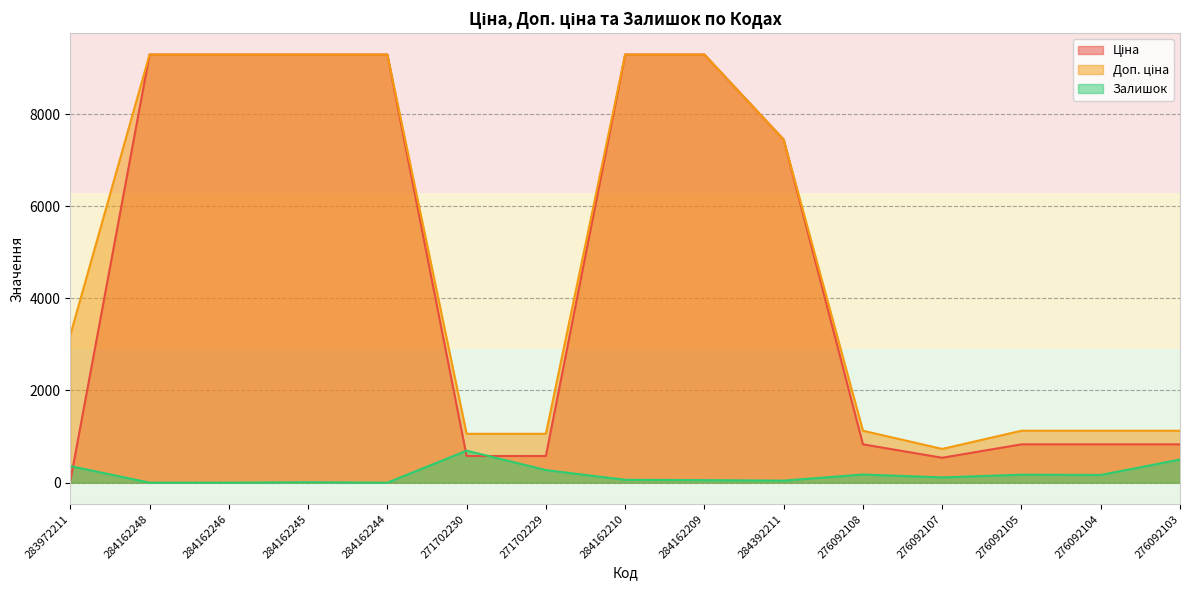

How many values in the Доп. ціна series are below 3205?

7